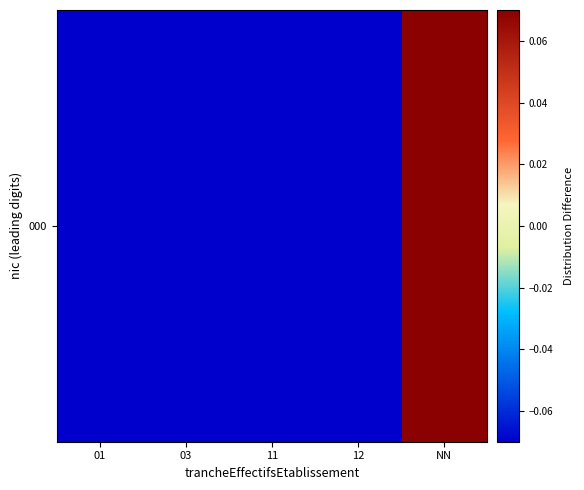

Which category has the lowest value across all series?

01